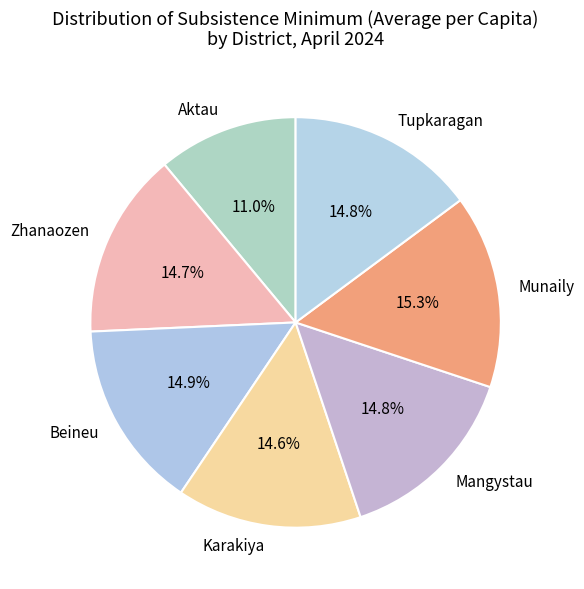

What portion of the pie excludes Munaily?

84.7%